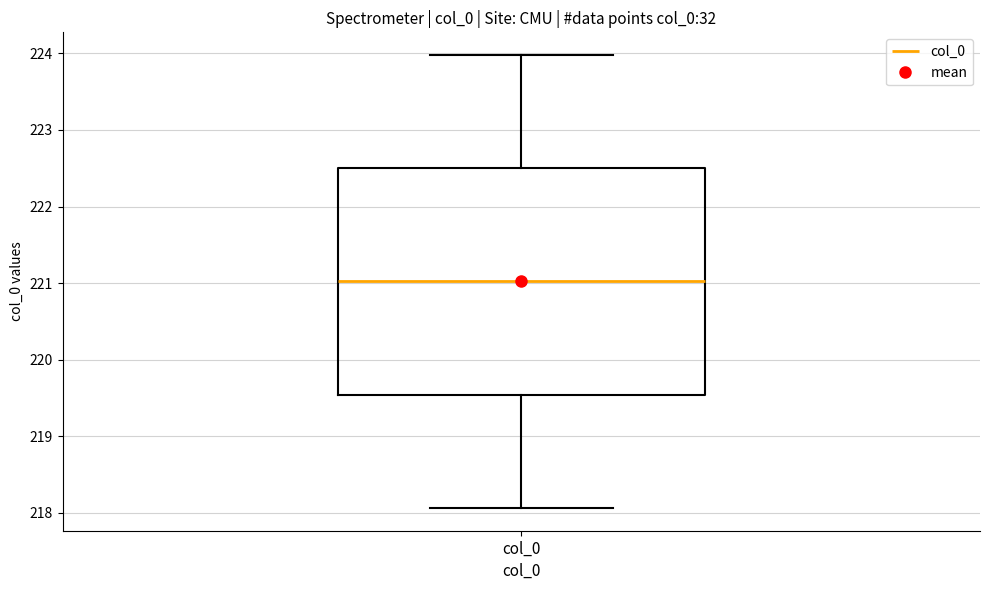

Transcribe this box plot: give where the median line is, the range the box spans, and where the two whiskers end, as read against the y-axis. The values are not printed on the chart, so give them approximately, as read against the axis.

median 221.0, box 219.5 to 222.5, whiskers 218.1 to 224.0